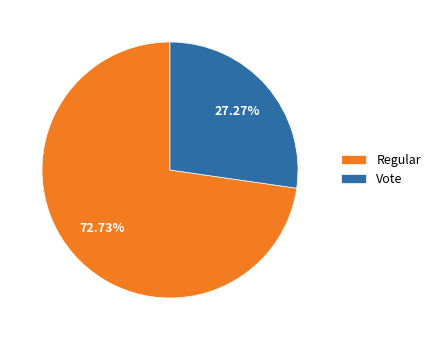

What portion of the pie excludes Vote?

72.7%